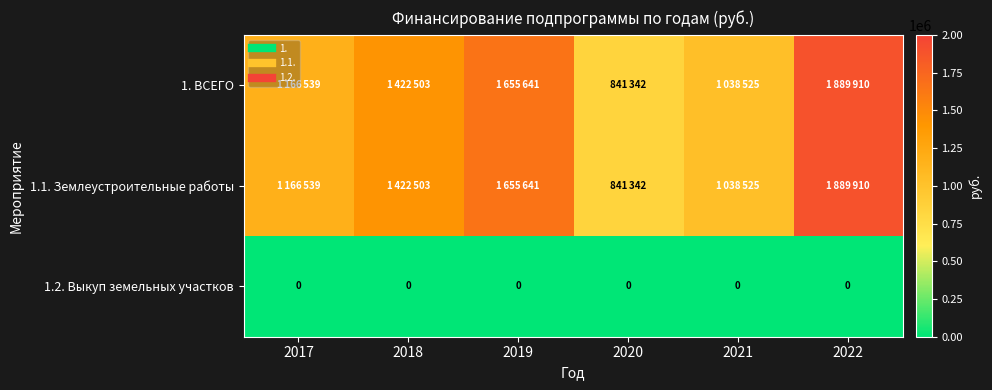

What is the sum of all 1.1. Землеустроительные работы values?

8014460